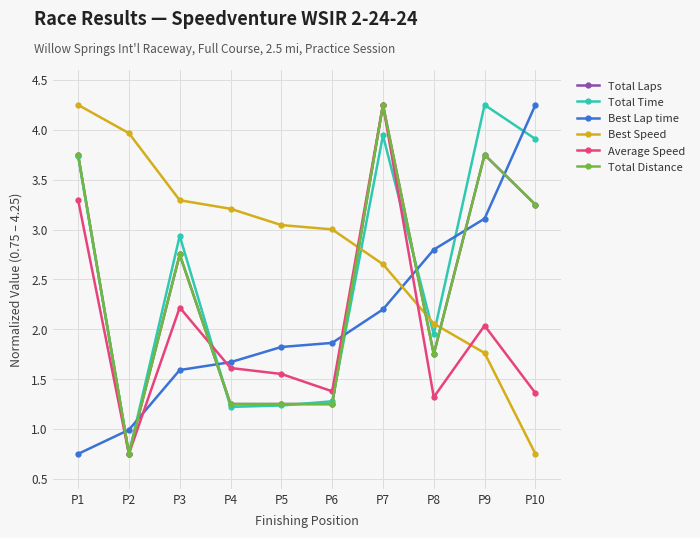

What is the total value across all series at P7?

21.5